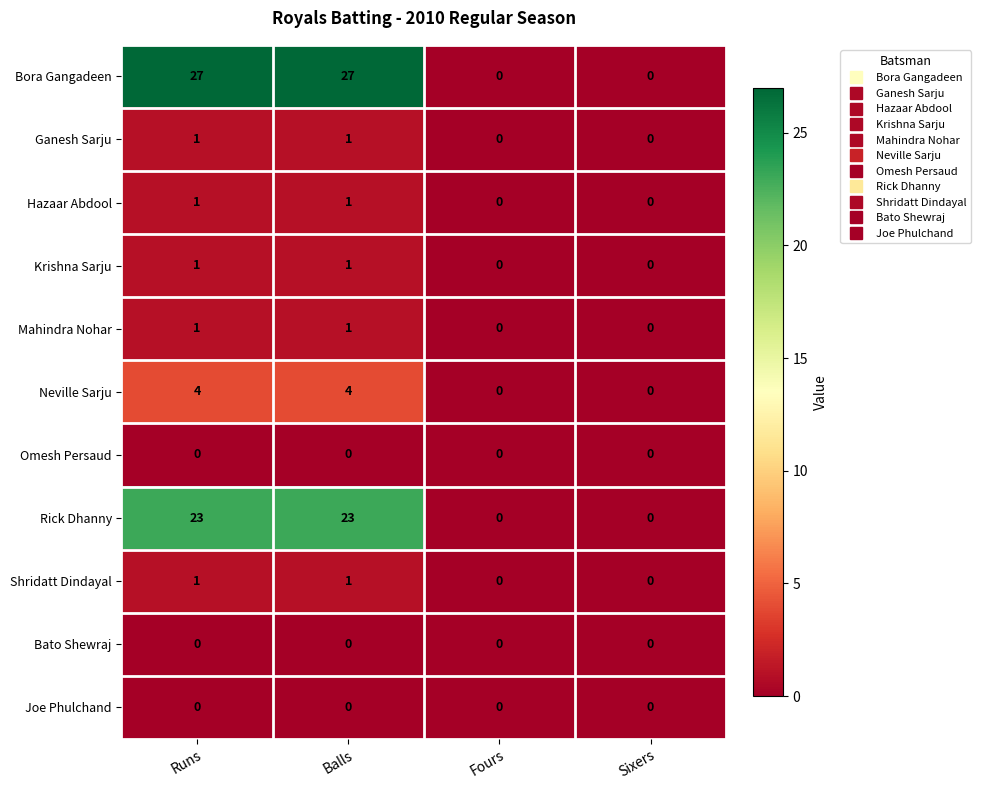

True or false: Bora Gangadeen has a value of 27 at Runs.

True